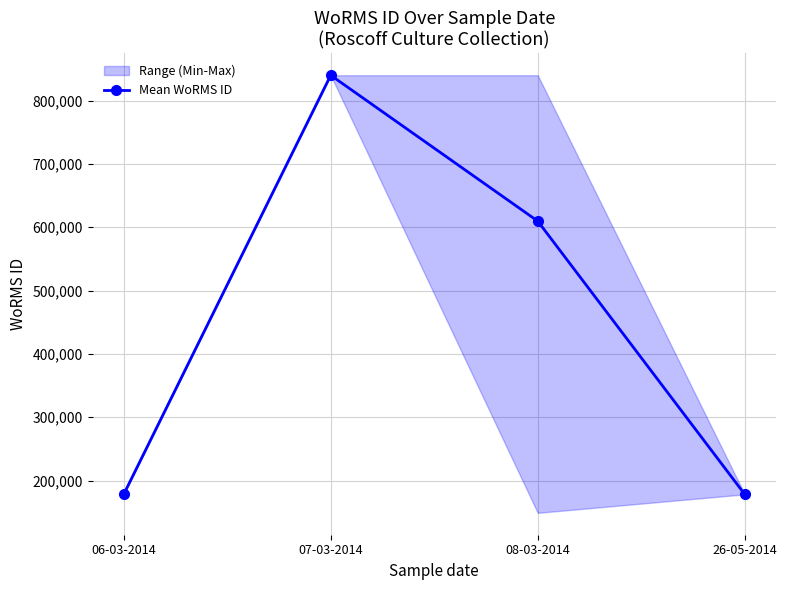

What is the label of the 1st point from the right?

26-05-2014